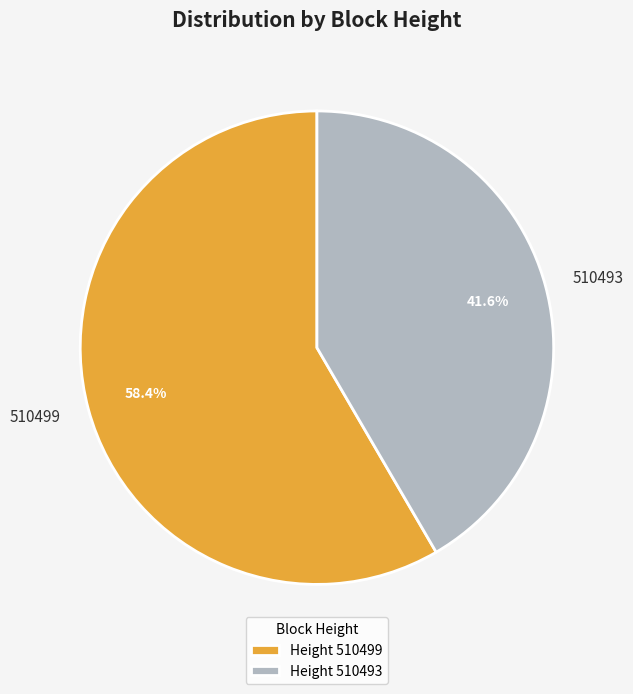

Does 510499 account for over 50% of the chart?

Yes